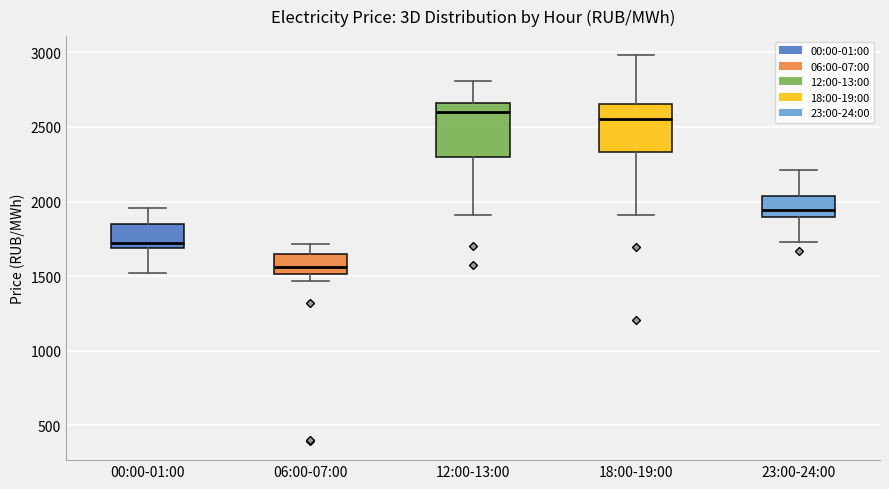

Reading left to right, transcribe this box plot: for each box, give where its median line is, the range the box spans, and where its two whiskers end, as read against the y-axis. The values are not printed on the chart, so give them approximately, as read against the axis.

00:00-01:00: median 1700 (just above the box's lower edge), box 1700 to 1850, whiskers 1500 to 1950
06:00-07:00: median 1550, box 1500 to 1650, whiskers 1450 to 1700
12:00-13:00: median 2600, box 2300 to 2650, whiskers 1900 to 2800
18:00-19:00: median 2550, box 2350 to 2650, whiskers 1900 to 3000
23:00-24:00: median 1950, box 1900 to 2050, whiskers 1750 to 2200